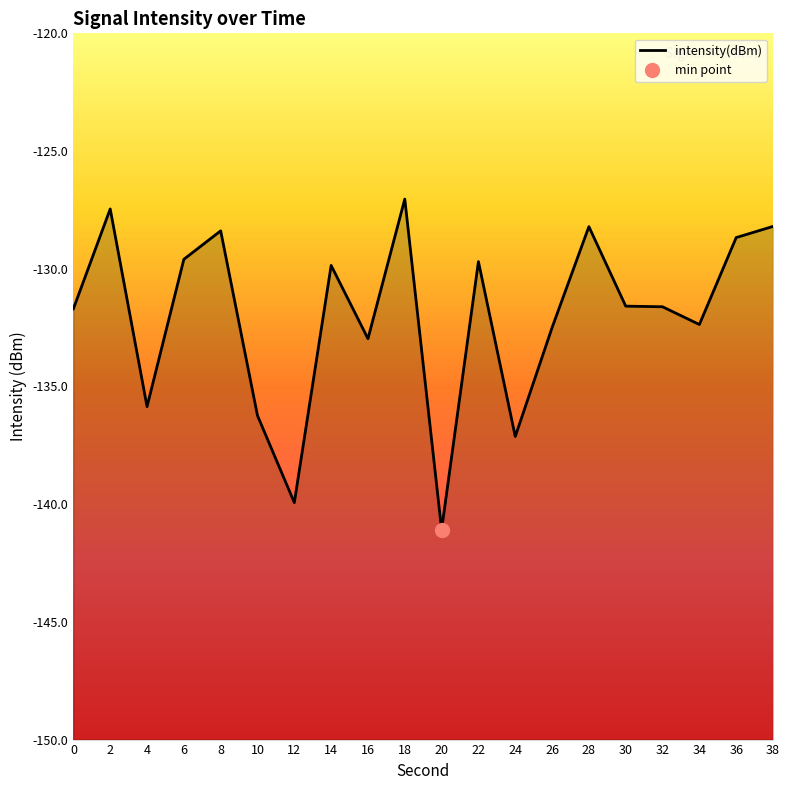

The value at 32 is -131.6. True or false?

True